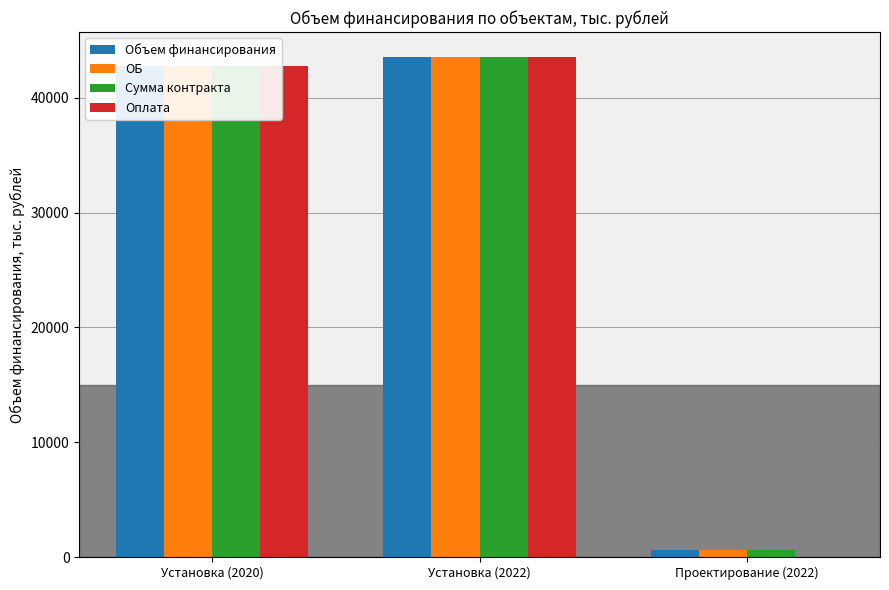

Reading left to right, list all the values displayed in this chart.

Объем финансирования: 42796.8	43540.9	590.0
ОБ: 42796.8	43540.9	590.0
Сумма контракта: 42796.8	43540.9	590.0
Оплата: 42796.8	43540.9	0.0